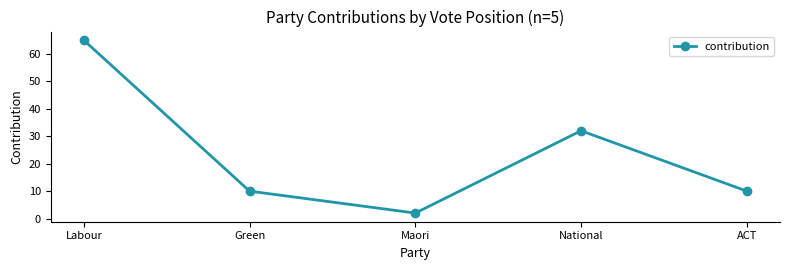

What is the value of the 1st point from the left?

65